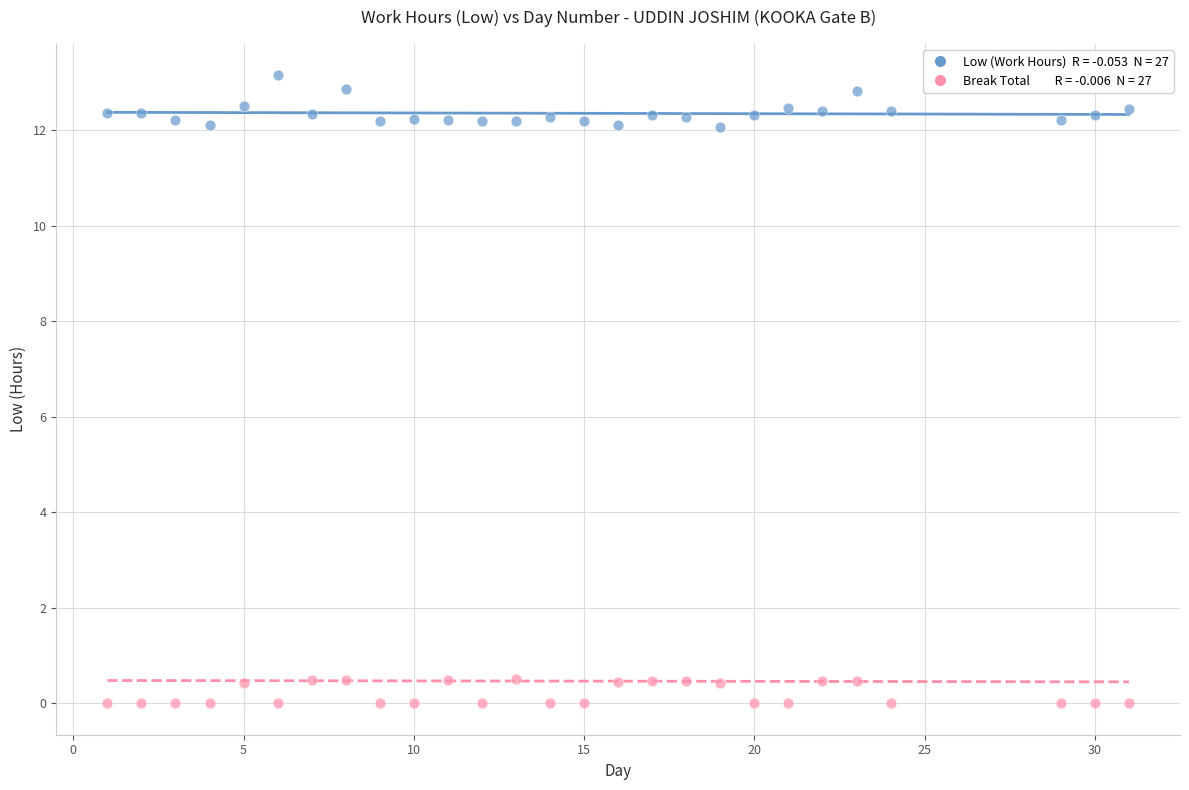

Across all data points, what is the range of X values (max minus min)?

30.0